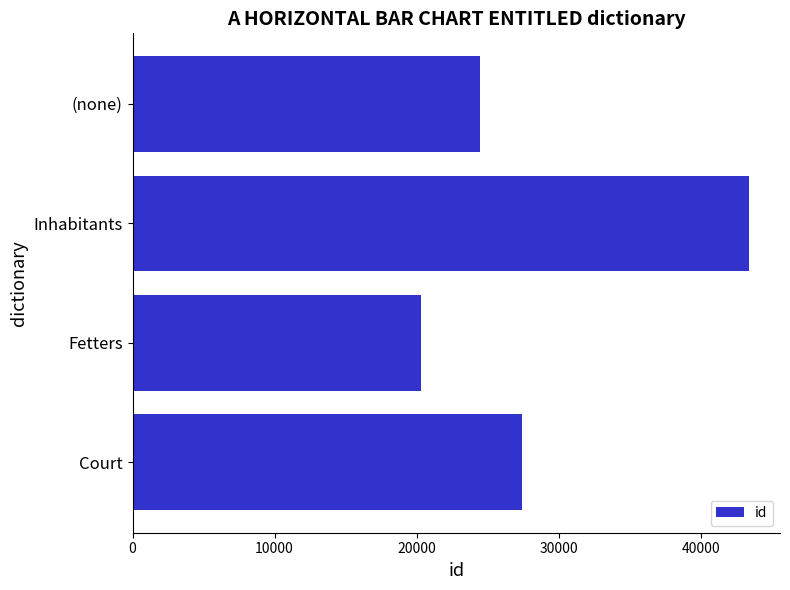

What is the smallest value displayed?

20333